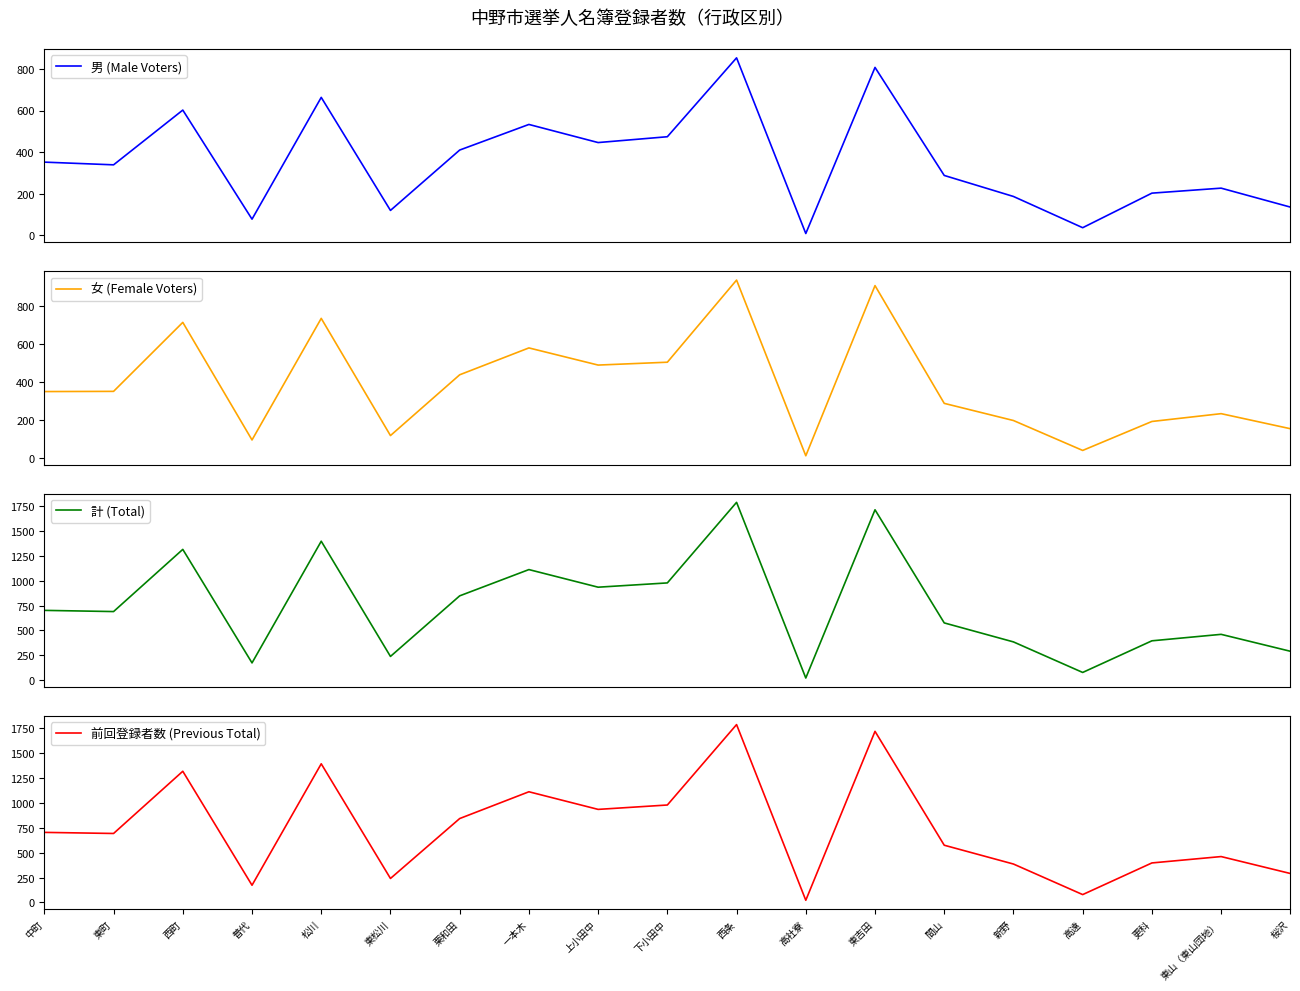

What is the approximate value of 計 (Total) at 間山, to the nearest 10?

580